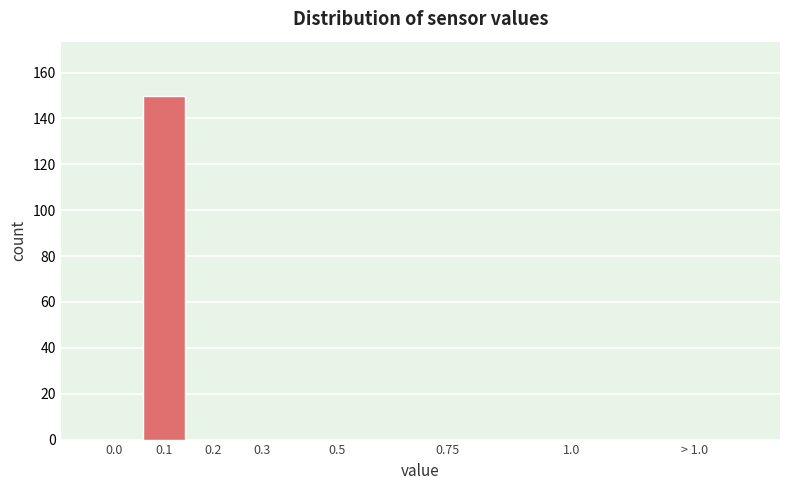

Reading left to right, transcribe all the data shown in this chart.

0.0=0	0.1=150	0.2=0	0.3=0	0.5=0	0.75=0	1.0=0	> 1.0=0